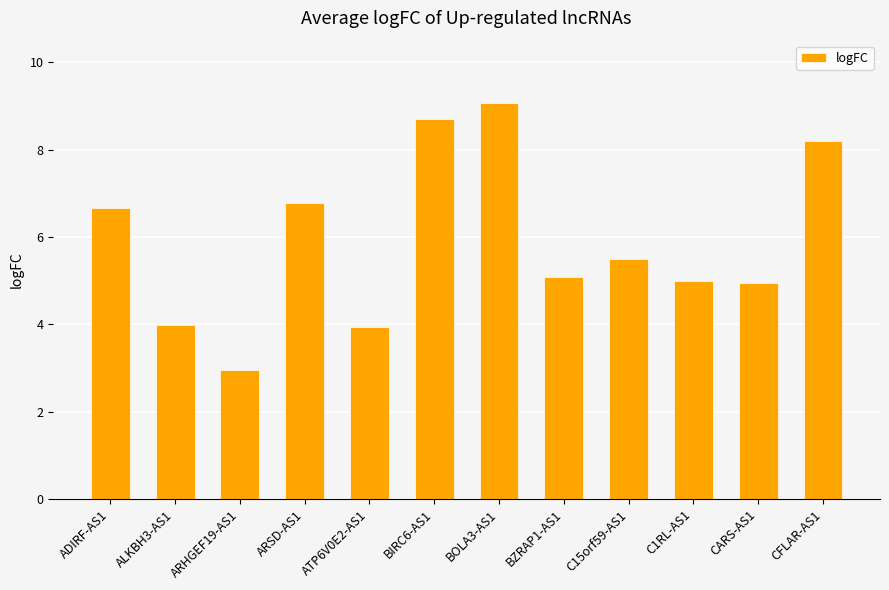

What is the difference between the maximum and minimum values?

6.1